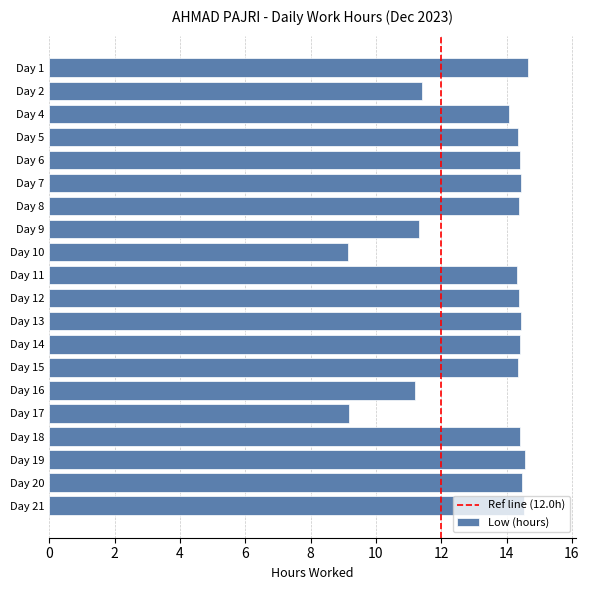

Count the number of values greater than 14.

15